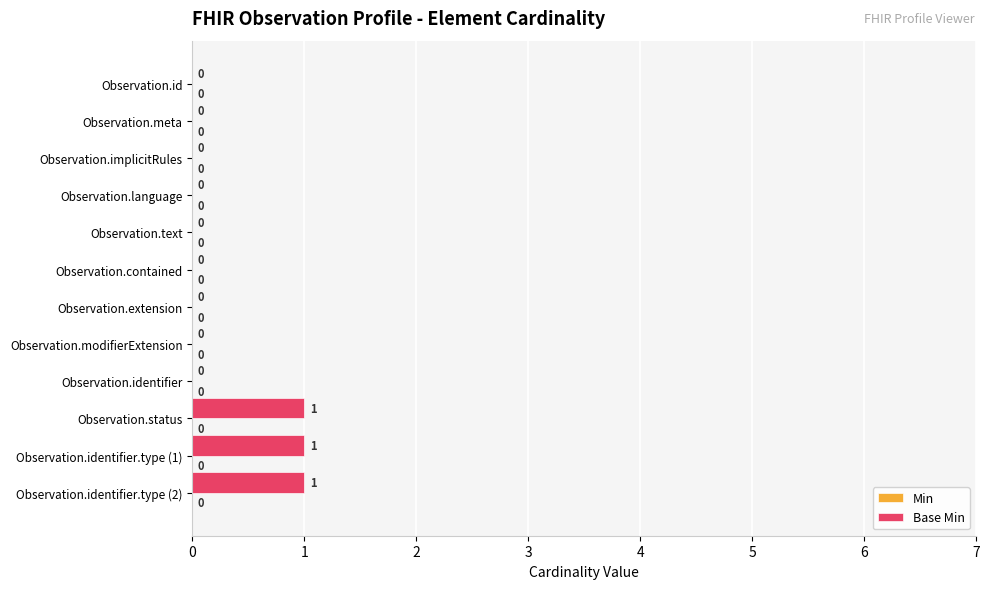

Between Observation.status and Observation.identifier, which is larger?

Observation.status